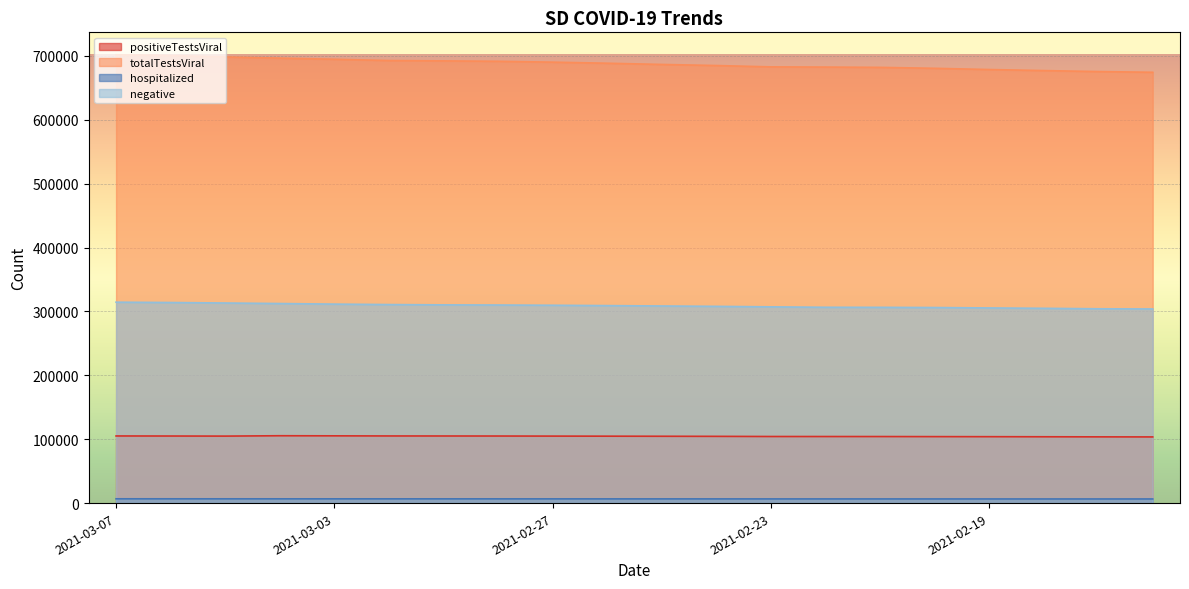

Which has a higher value, 2021-02-23 or 2021-02-20?

2021-02-23